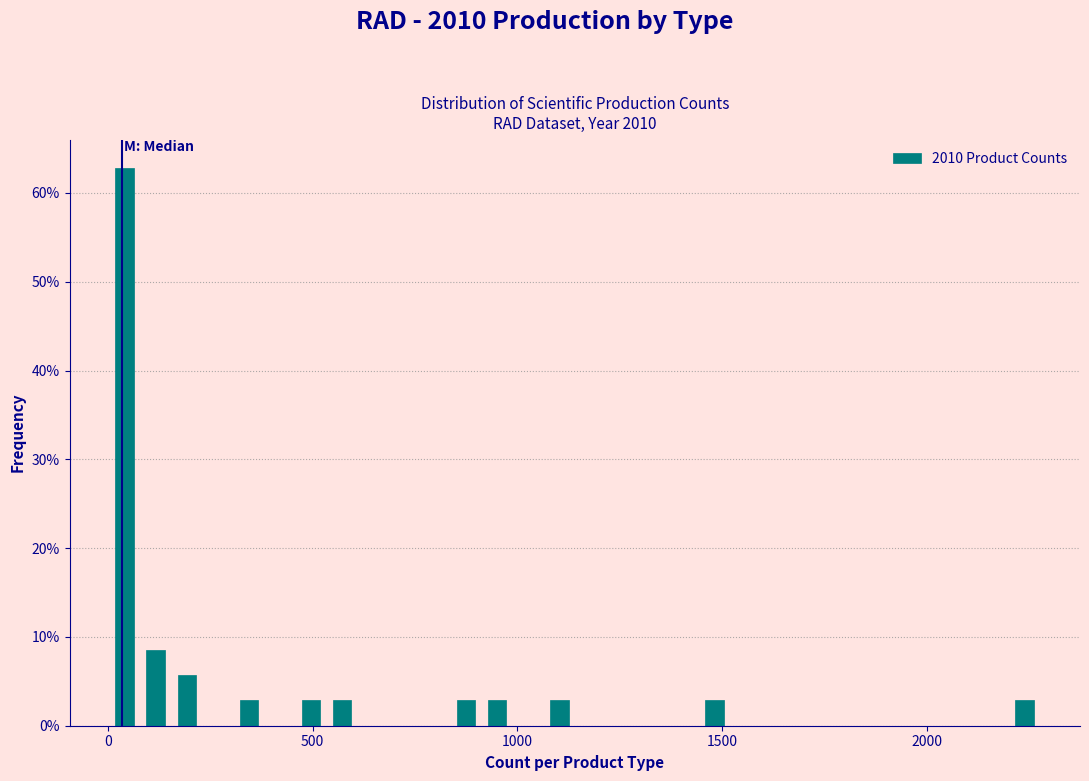

Around what value on the x-axis is the tallest bar? Give the approximate position of its centre, as read against the axis.

50